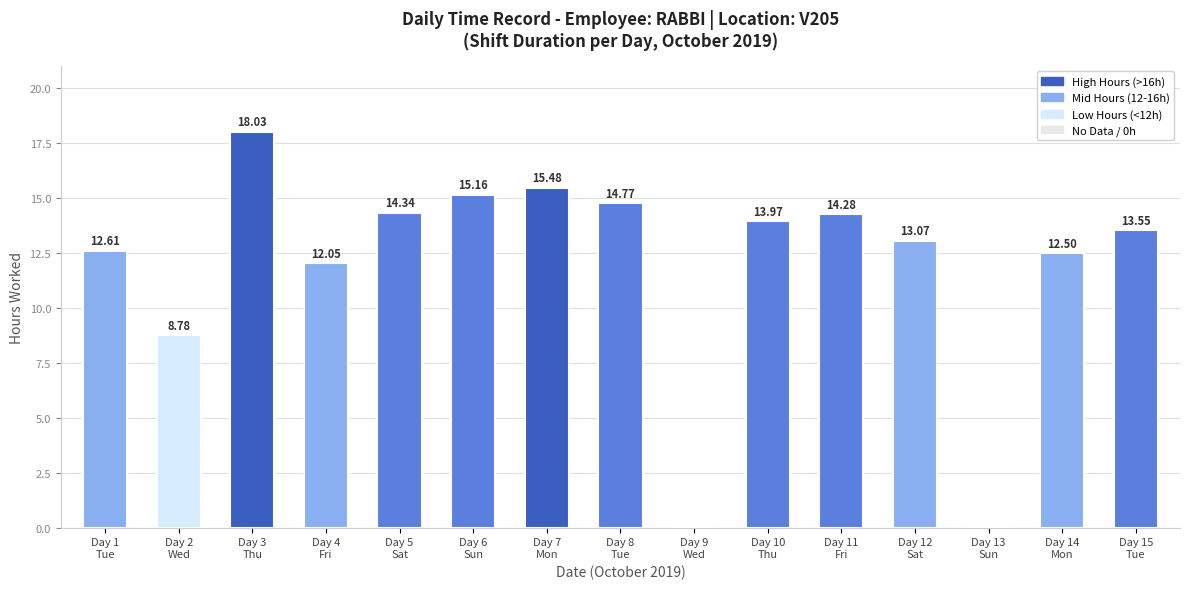

True or false: the data shows 13.1 at Day 12
Sat.

True